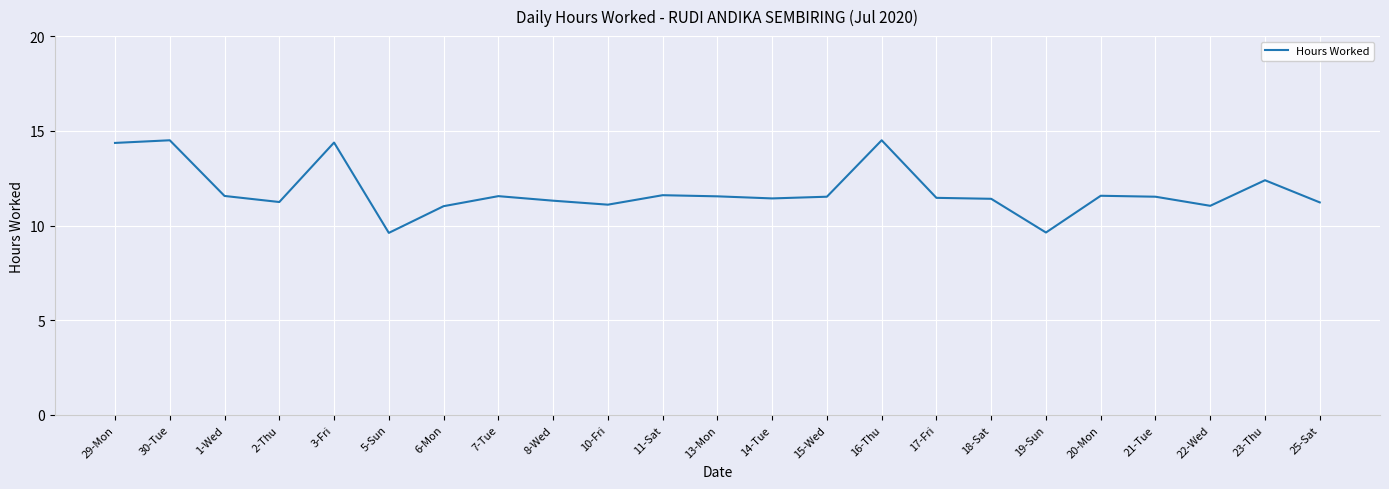

What is the minimum value shown in the chart?

9.6